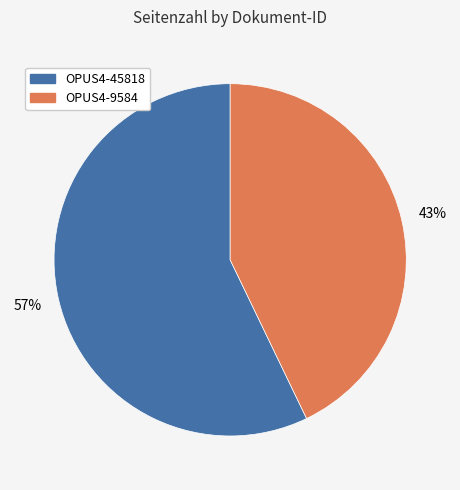

Rank the categories by value from highest to lowest.

OPUS4-45818, OPUS4-9584